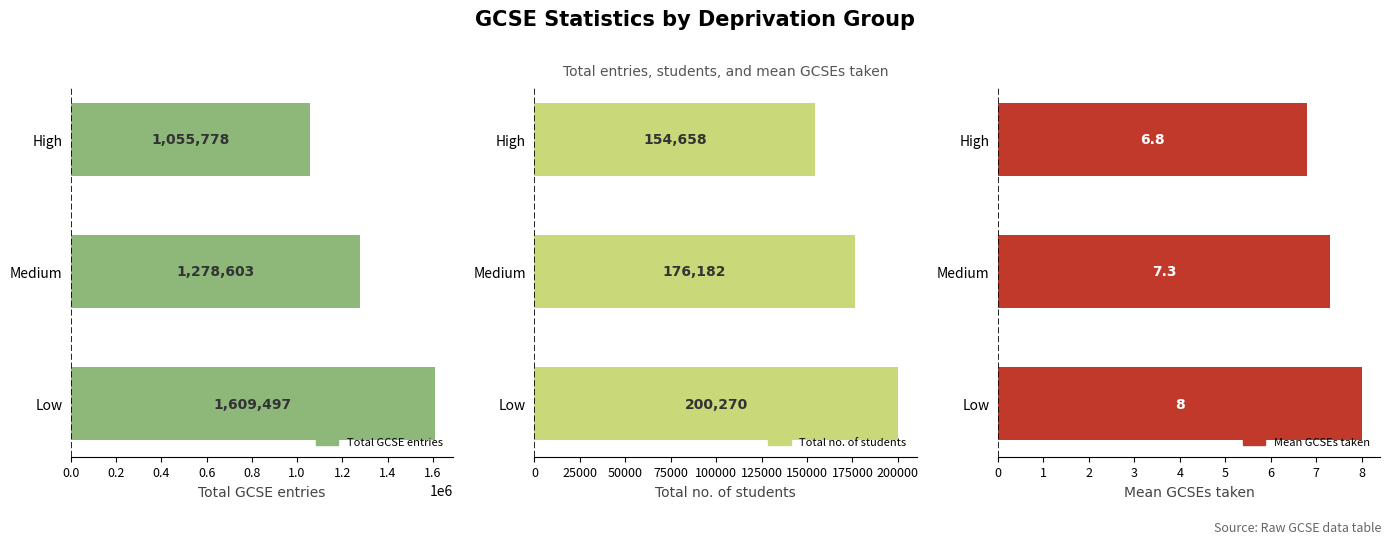

What is the sum of all Total no. of students values?

531110.0